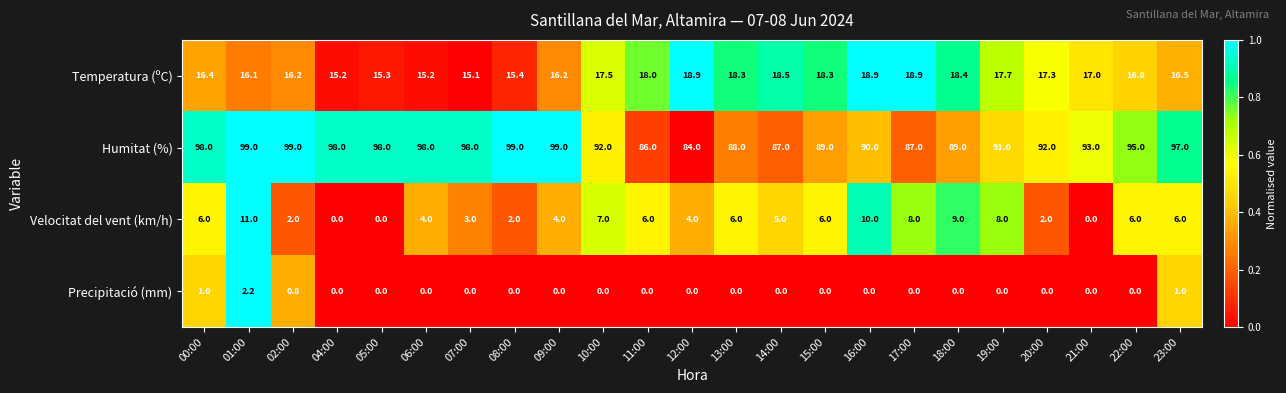

Rank the series at 15:00 from lowest to highest value.

Precipitació (mm), Velocitat del vent (km/h), Temperatura (ºC), Humitat (%)